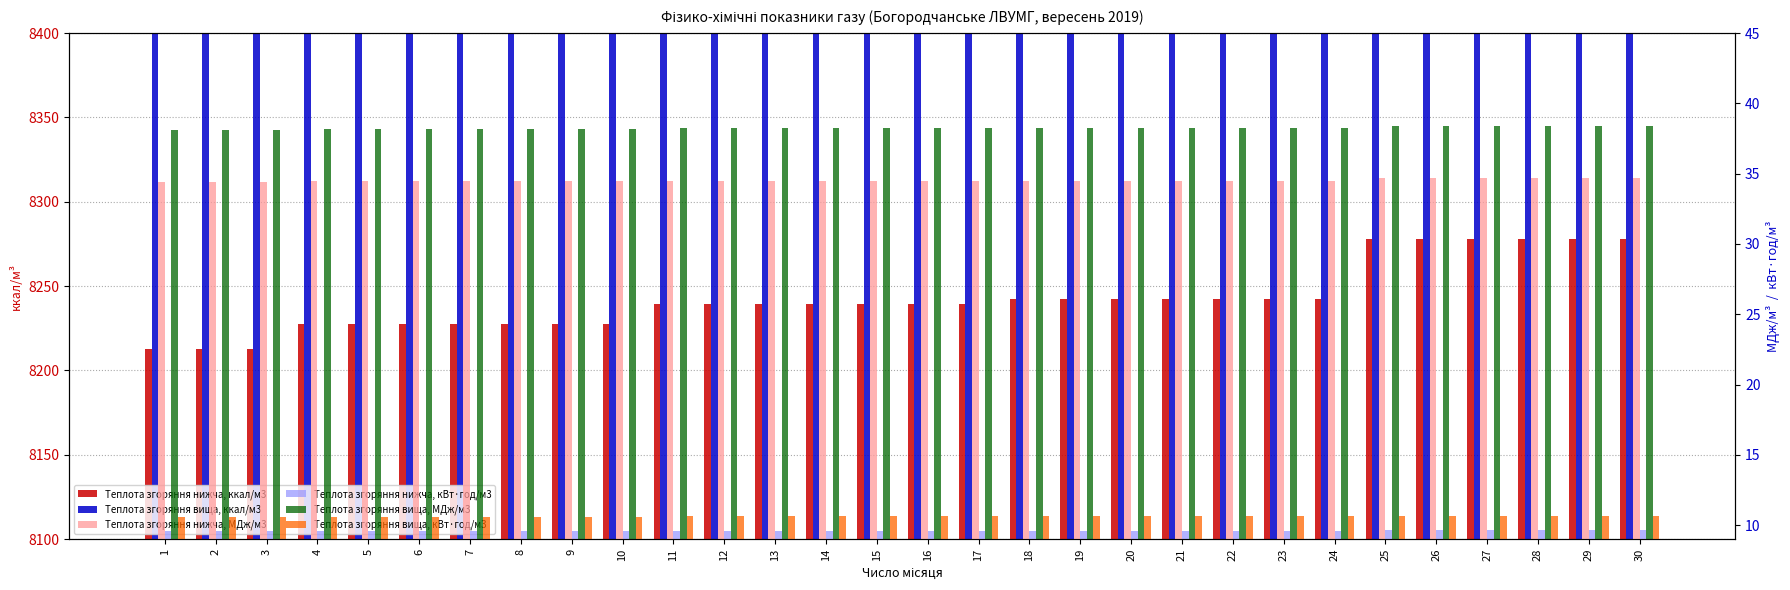

How many bars are there in total?

180